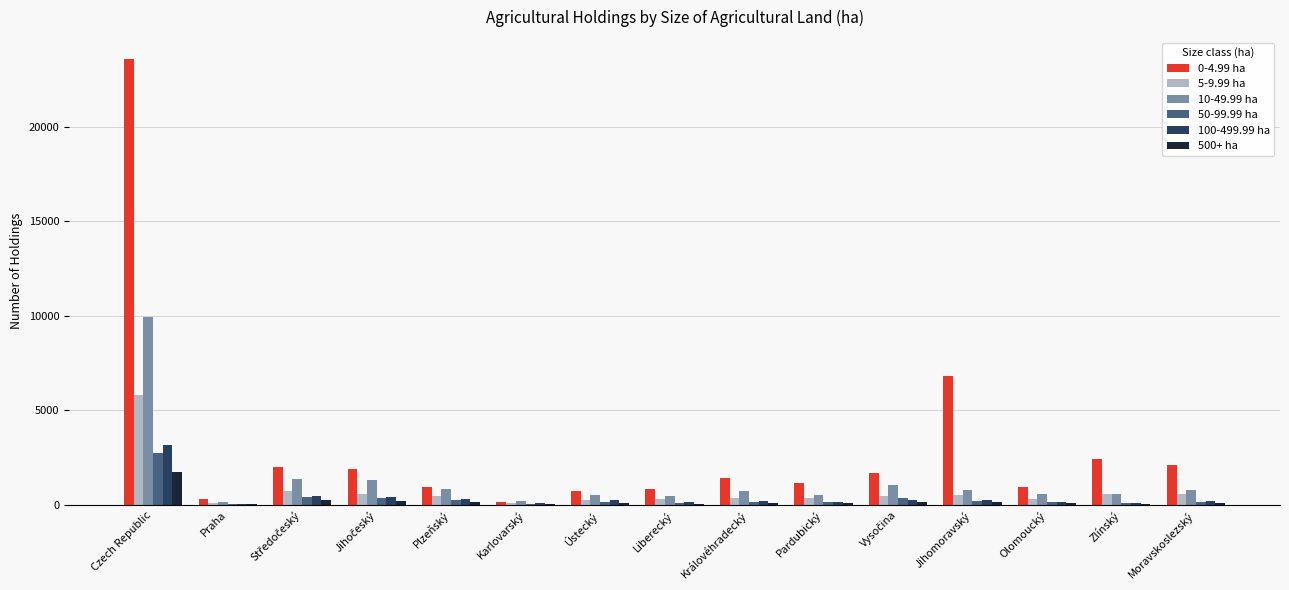

Which series has the largest total across all categories?

0-4.99 ha